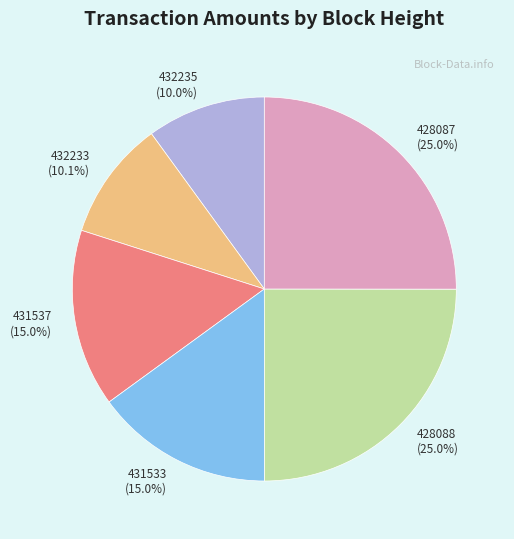

Between 432233 and 428088, which is larger?

428088